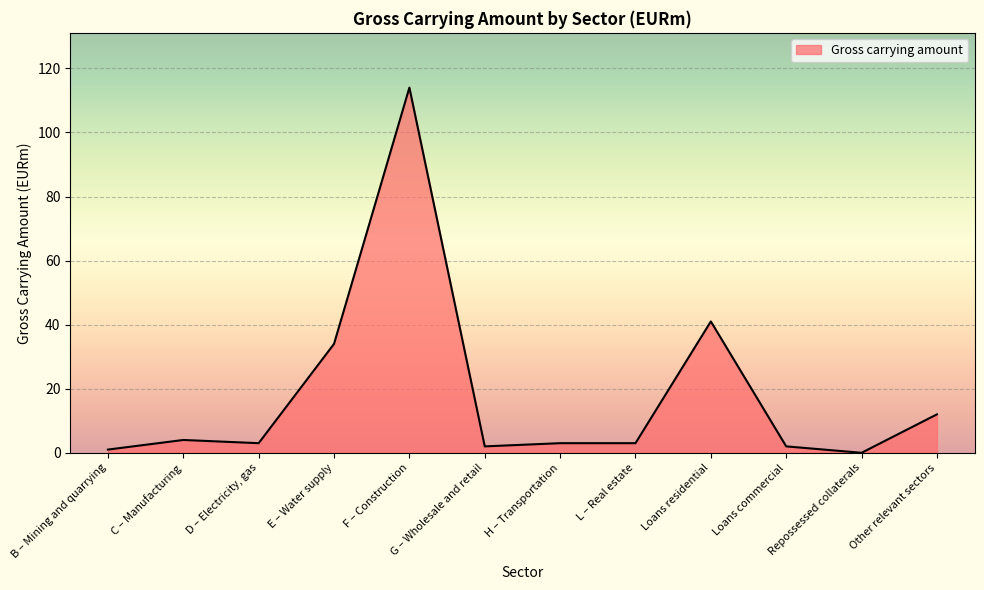

Count the number of categories in the chart.

12